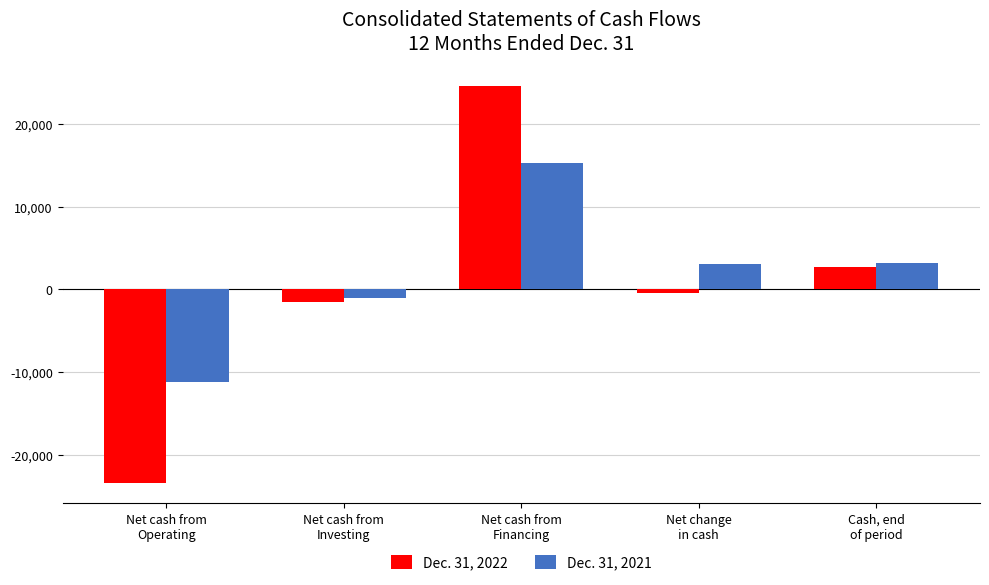

Is the value of Dec. 31, 2022 at Net change
in cash greater than the value of Dec. 31, 2021 at Net cash from
Investing?

Yes